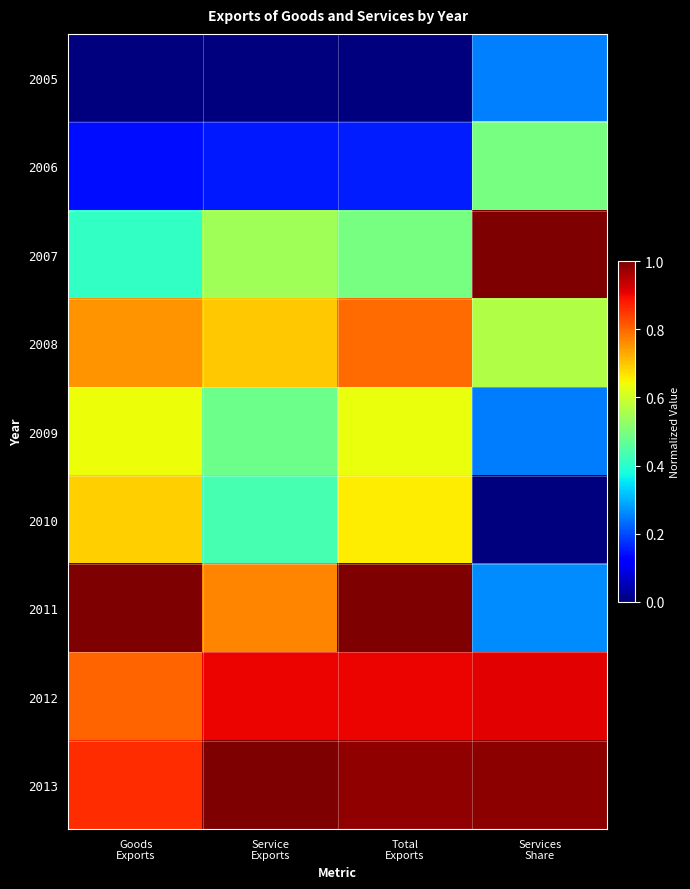

What is the total value across all series at Goods
Exports?

5.3